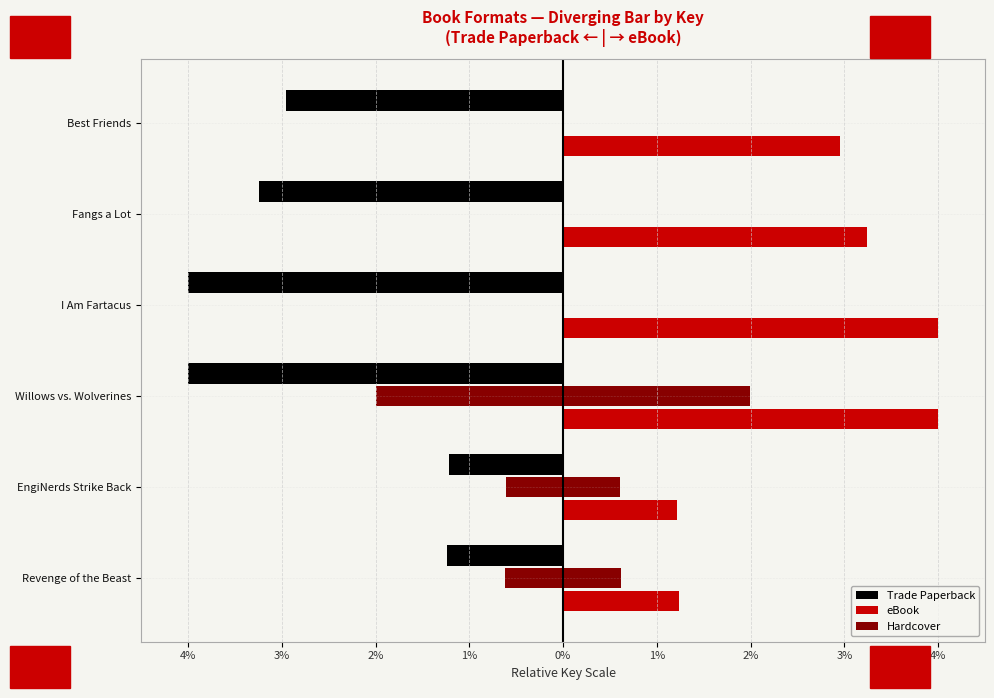

How many values in the Trade Paperback series are below -2?

4